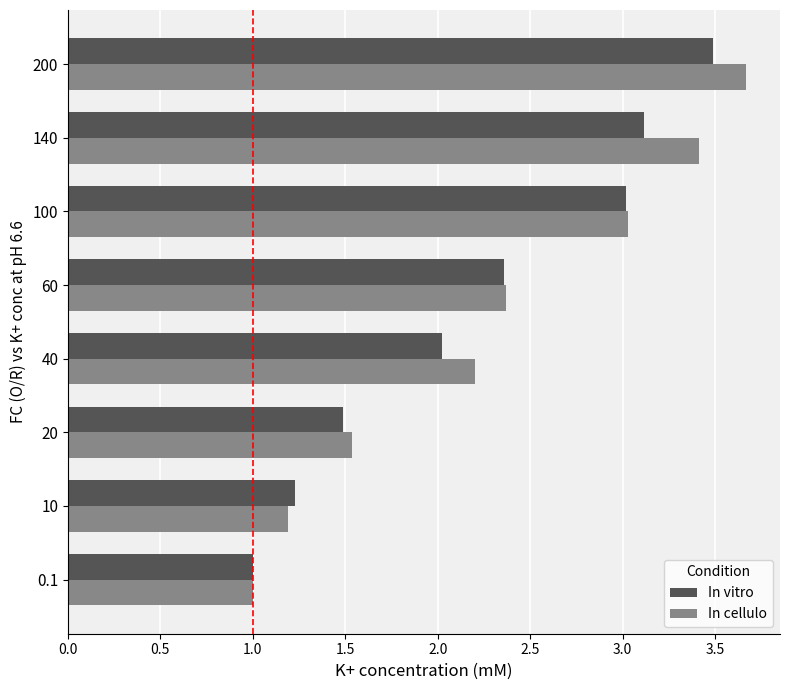

Which series has the largest range (max minus min)?

In cellulo